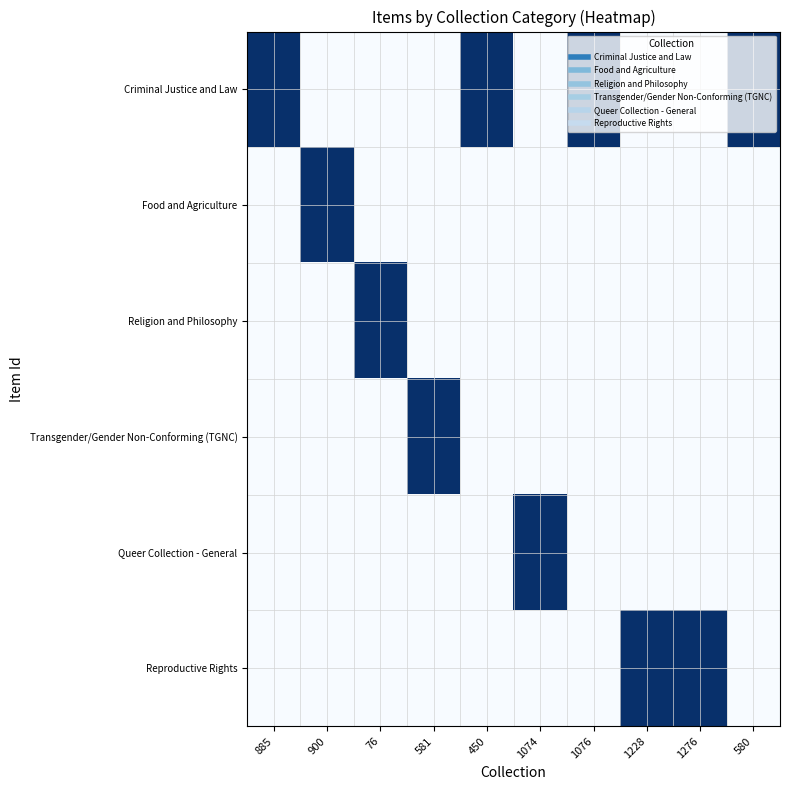

Reading left to right, what are all the values shown in this chart?

Criminal Justice and Law: 885=1	900=0	76=0	581=0	450=1	1074=0	1076=1	1228=0	1276=0	580=1
Food and Agriculture: 885=0	900=1	76=0	581=0	450=0	1074=0	1076=0	1228=0	1276=0	580=0
Religion and Philosophy: 885=0	900=0	76=1	581=0	450=0	1074=0	1076=0	1228=0	1276=0	580=0
Transgender/Gender Non-Conforming (TGNC): 885=0	900=0	76=0	581=1	450=0	1074=0	1076=0	1228=0	1276=0	580=0
Queer Collection - General: 885=0	900=0	76=0	581=0	450=0	1074=1	1076=0	1228=0	1276=0	580=0
Reproductive Rights: 885=0	900=0	76=0	581=0	450=0	1074=0	1076=0	1228=1	1276=1	580=0